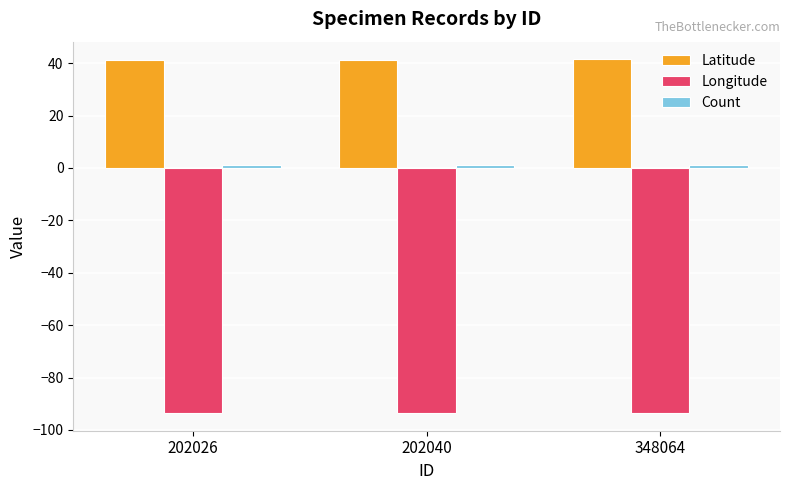

What is the maximum value for Latitude?

41.4